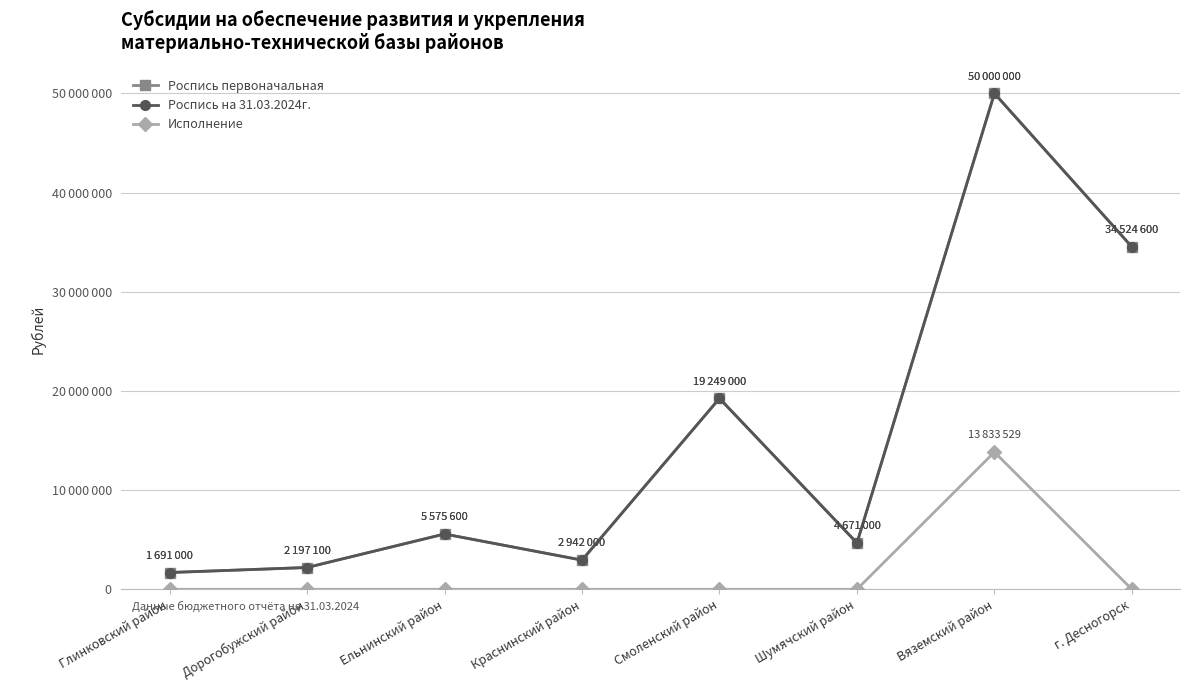

Is this an area chart (filled region under the line)?

No